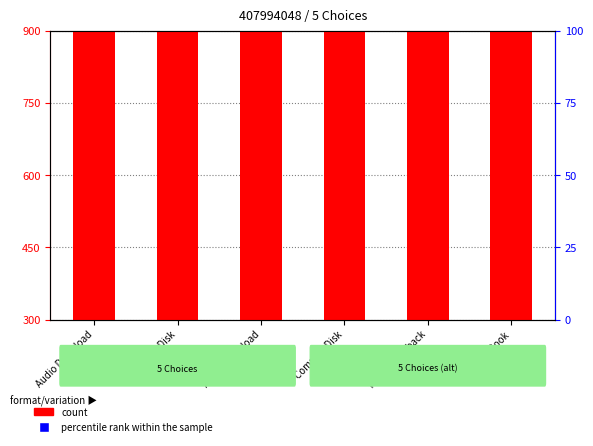

Which series contains the highest Y value?

percentile rank within the sample